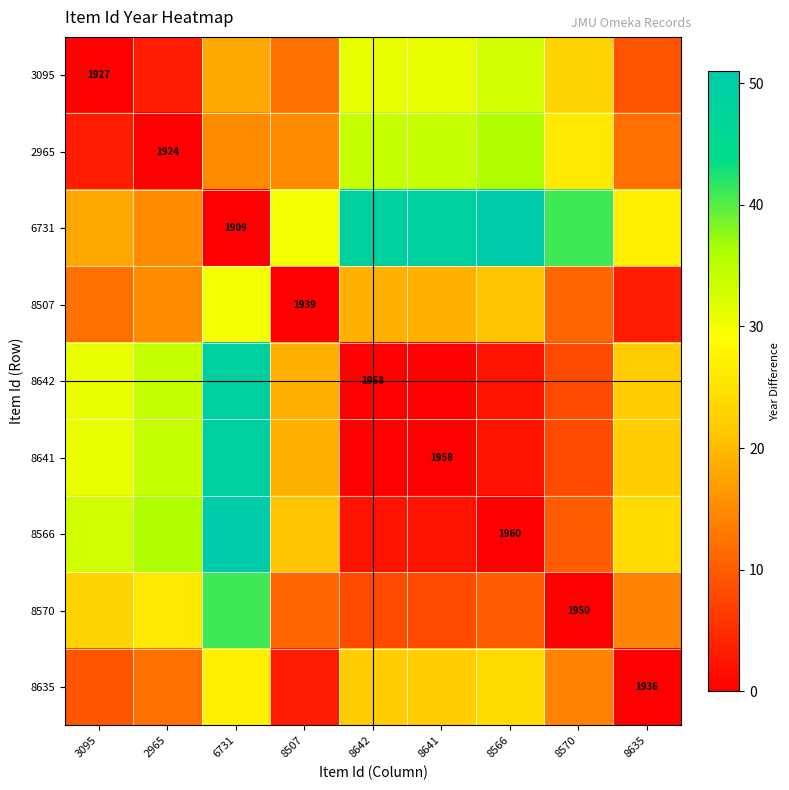

True or false: 2965 has a value of 1924 at 2965.

True